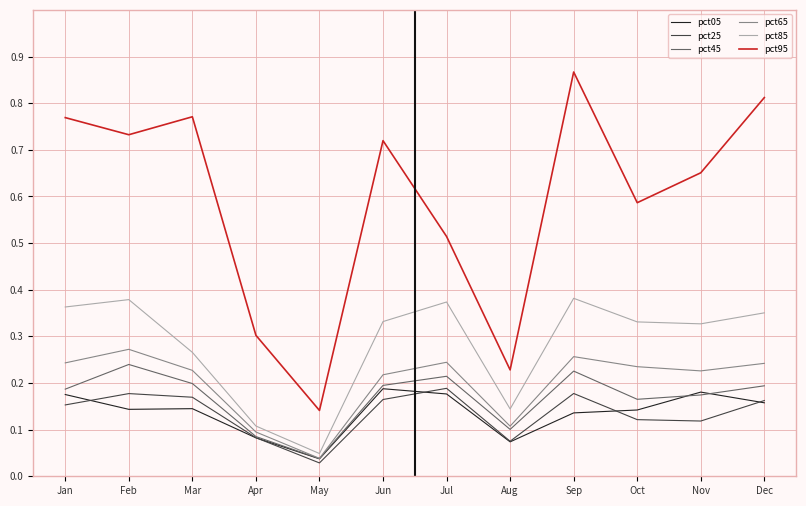

Which series has the widest spread of values?

pct95